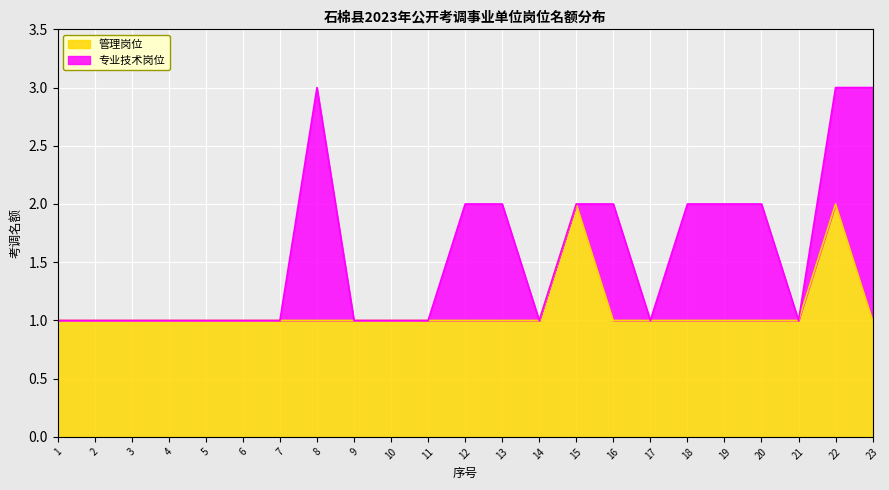

True or false: the data has more than 0 interior local peaks.

True